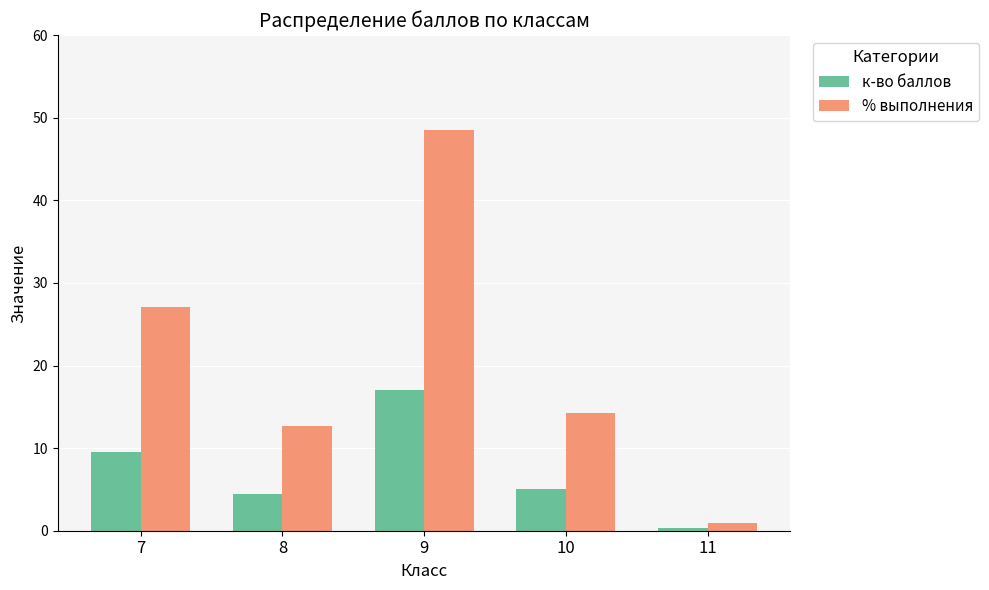

How many data points in % выполнения are less than 14?

2